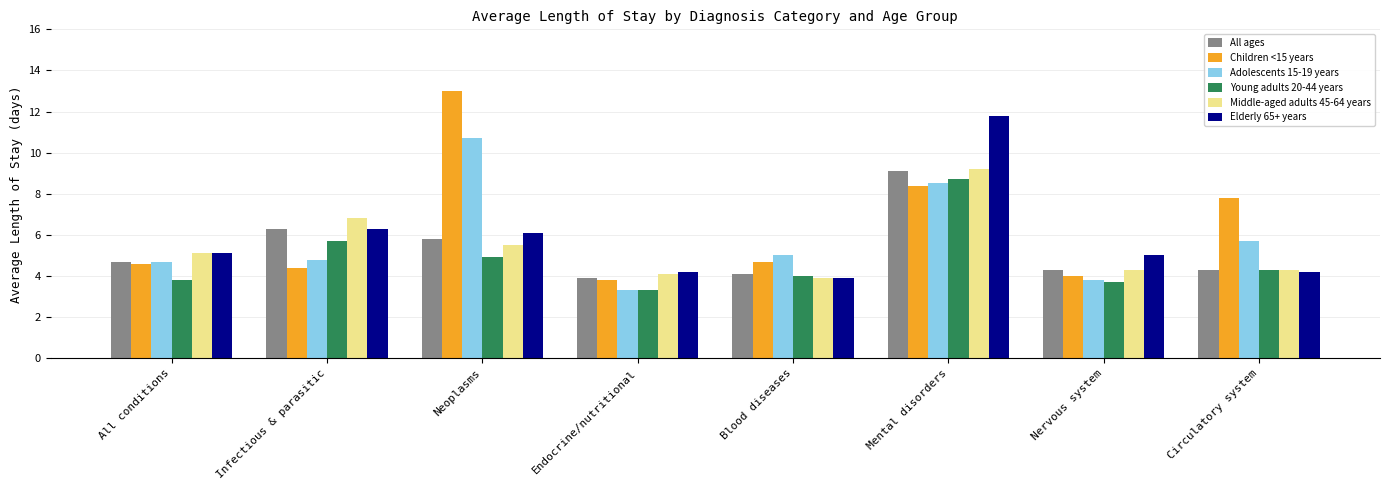

What is the sum of the All ages values at Blood diseases and Neoplasms?

9.9